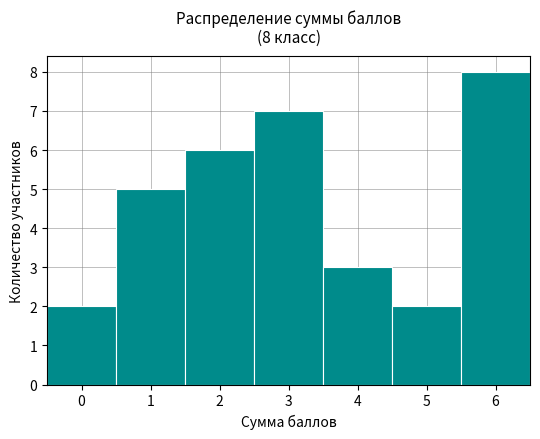

Which range on the x-axis has the tallest bar?

5.5 to 6.5